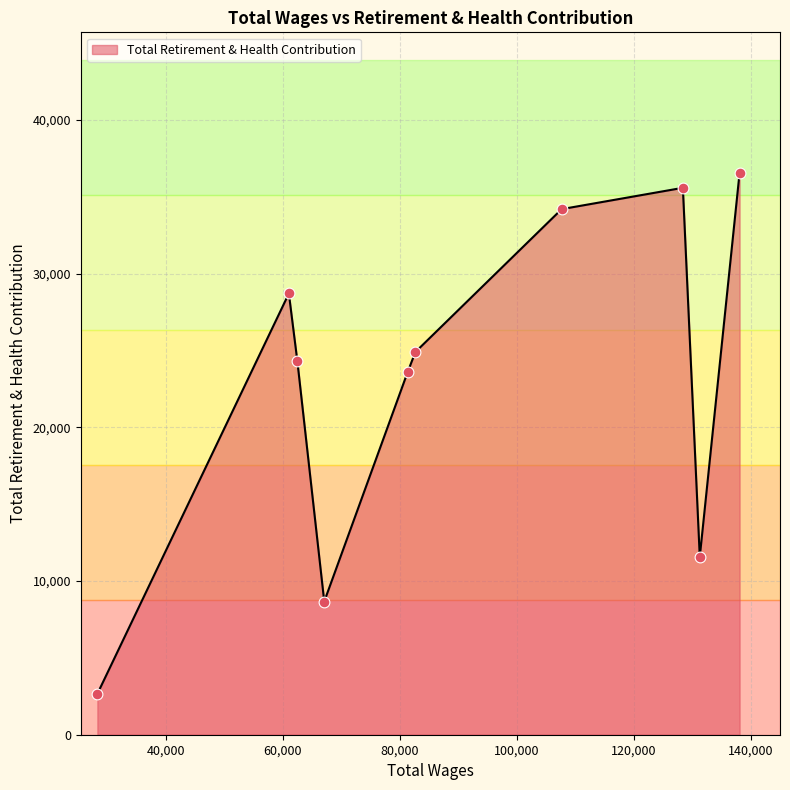

What is the difference between the maximum and minimum values?

33899